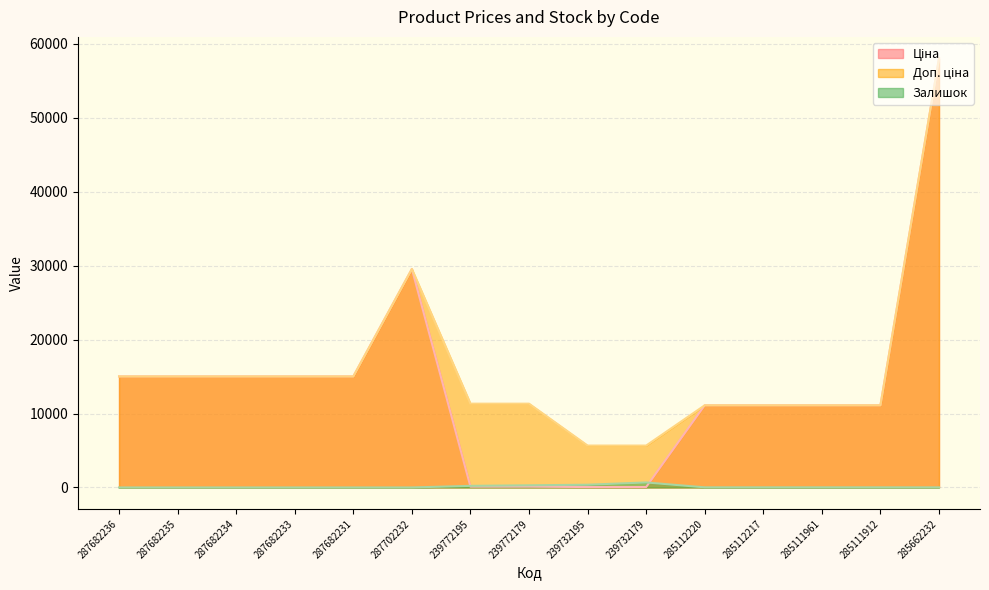

How many data points in Ціна are less than 11113?

4